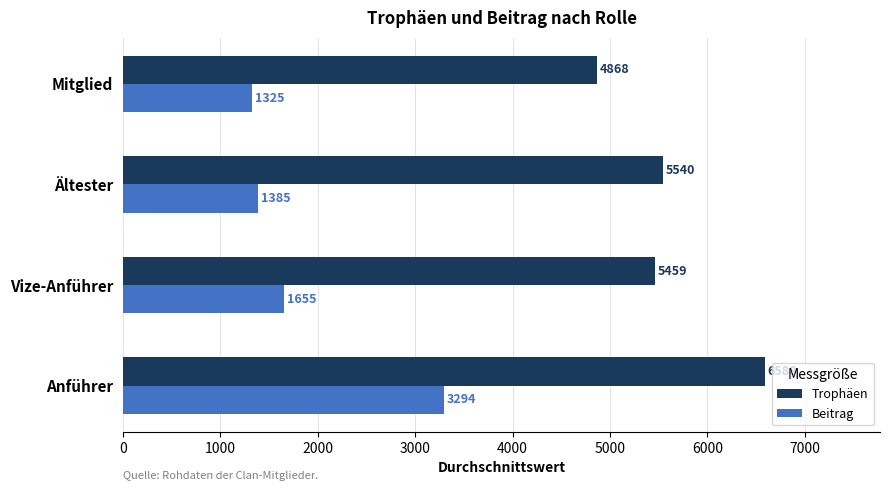

What is the difference between the maximum and minimum values in the Beitrag series?

1969